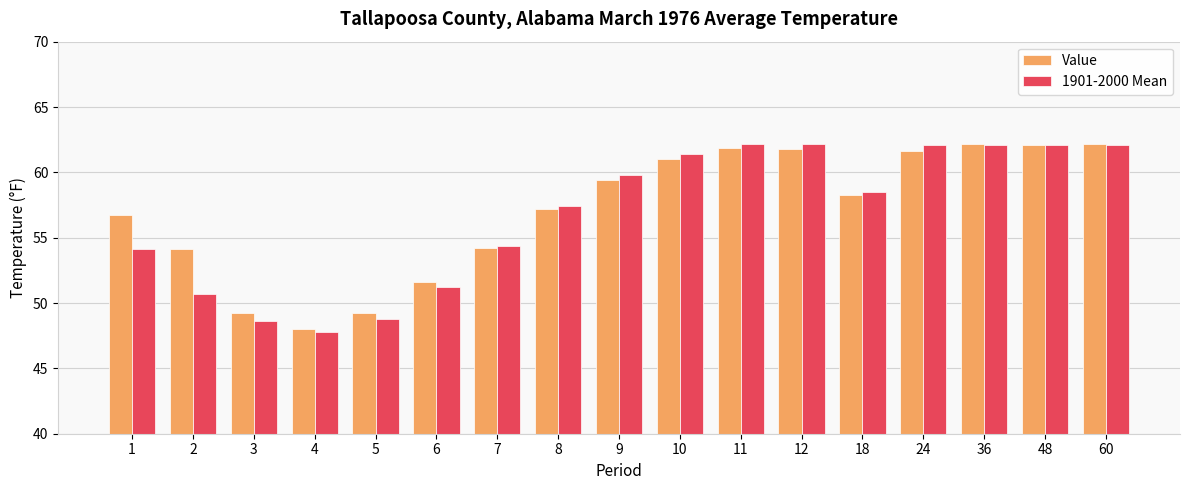

Which series changed the most between 5 and 9?

1901-2000 Mean